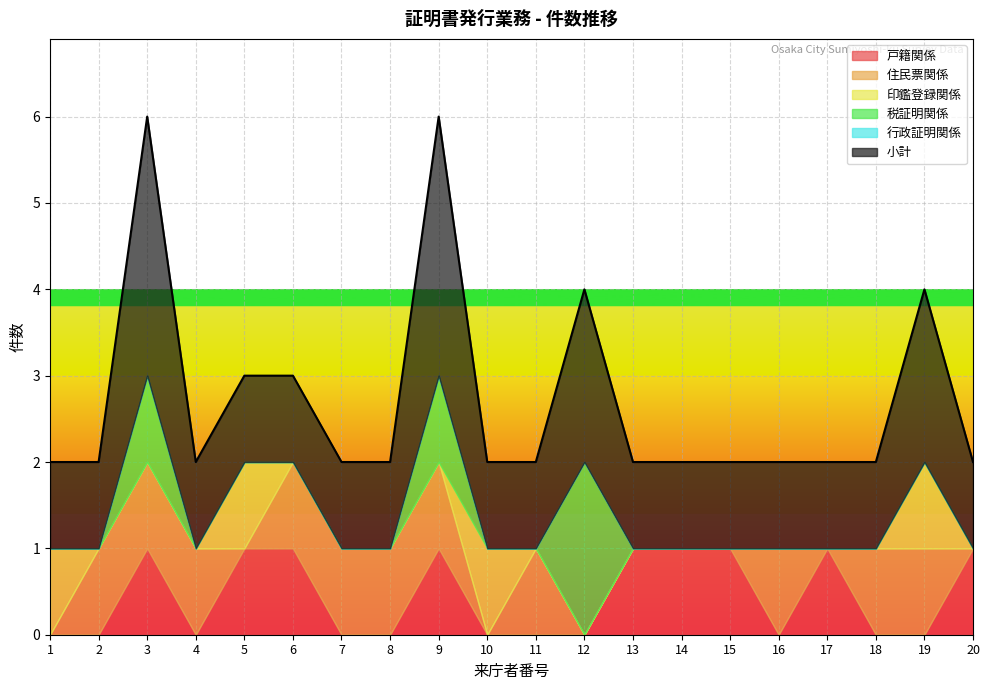

How many lines are shown in the chart?

6